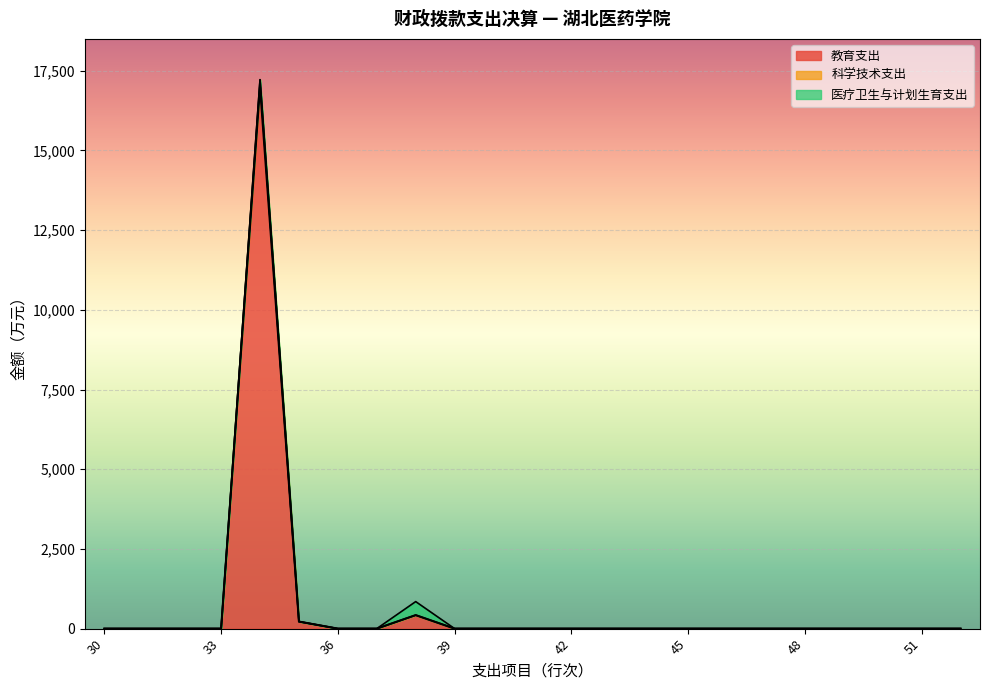

How many data points does each series have?

23